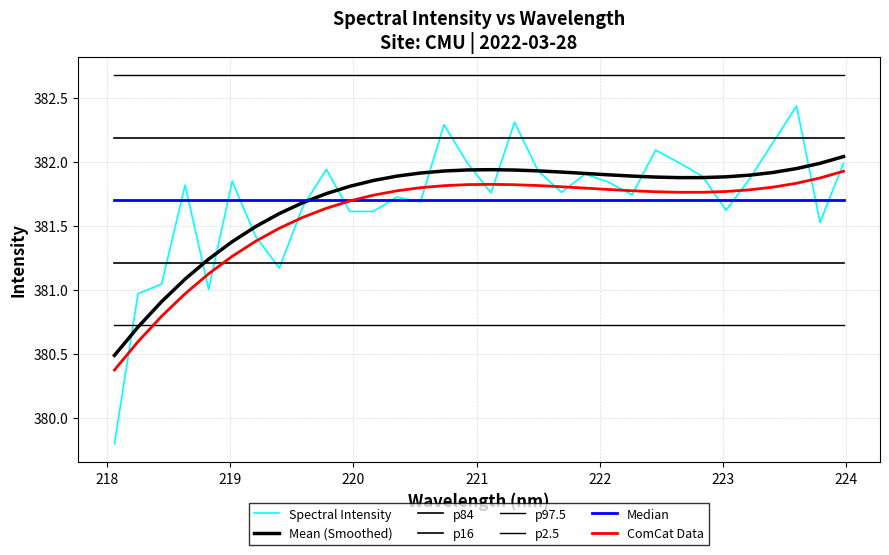

What is the label of the 21st point from the left?

221.8812